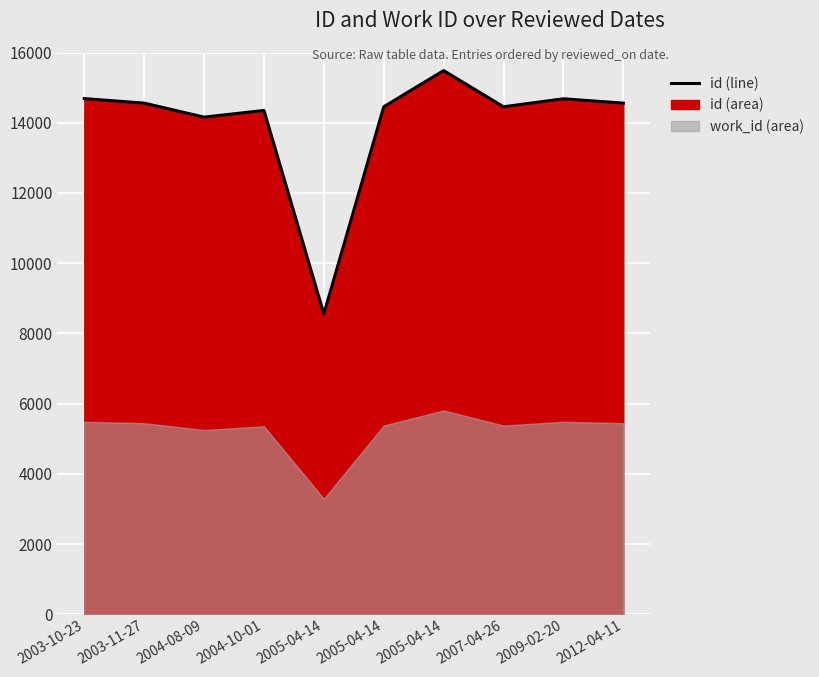

Count the number of values greater than 14558.

3